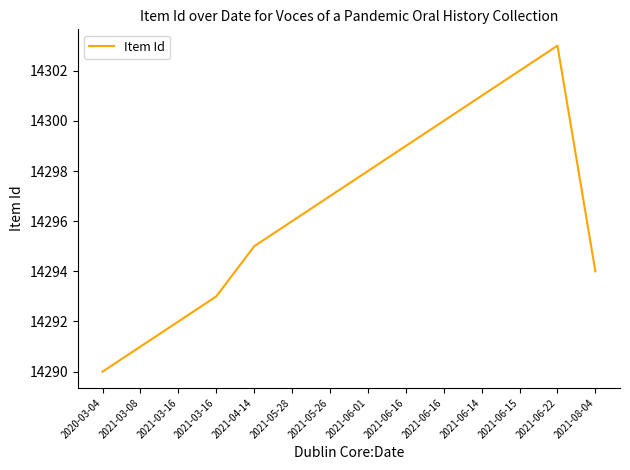

True or false: the data has more than 0 interior local peaks.

True